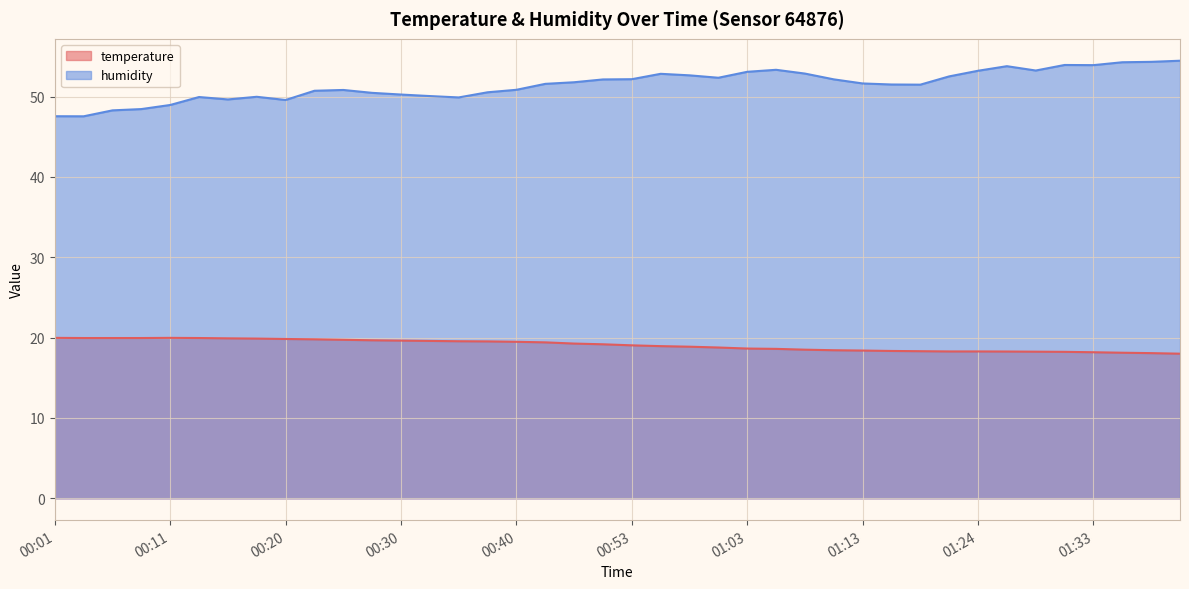

At which label does humidity reach its minimum?

00:03